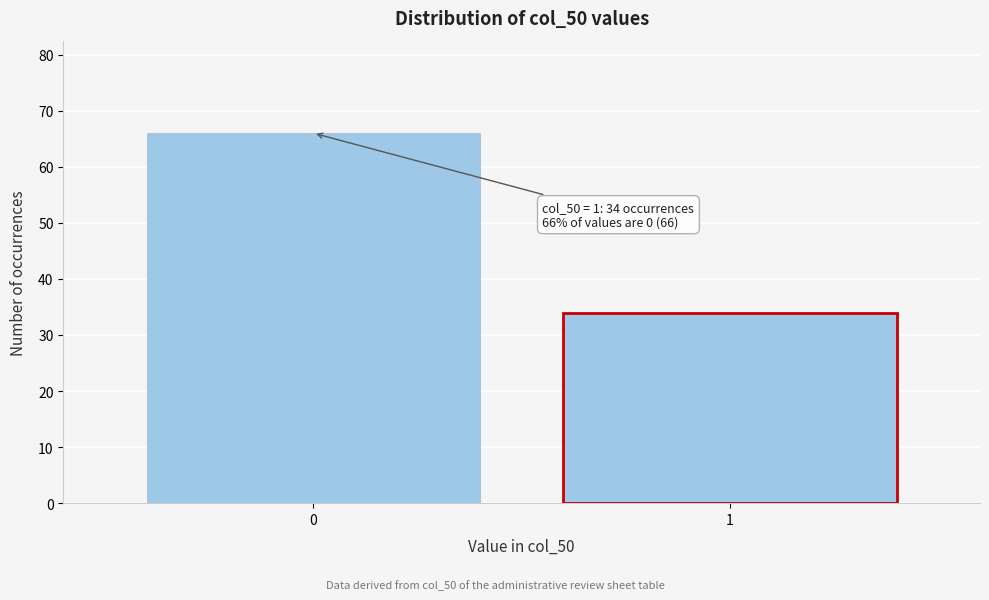

Reading left to right, what are all the values shown in this chart?

0=66	1=34